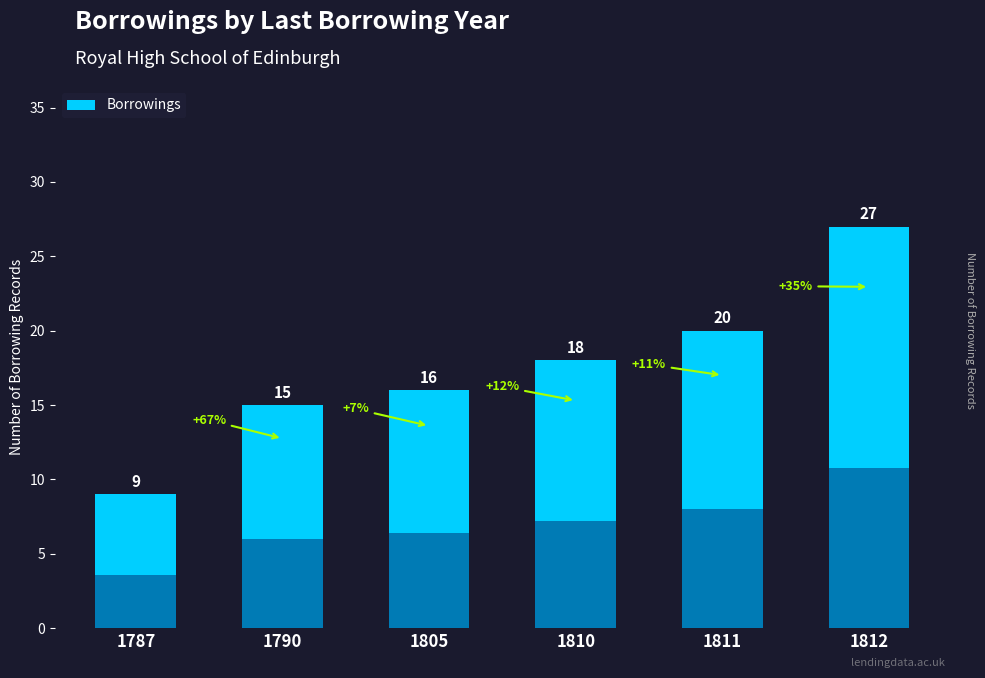

What is the maximum value shown in the chart?

27